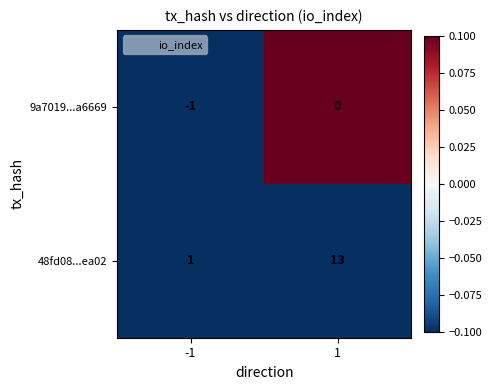

What is the maximum value shown in the chart?

13